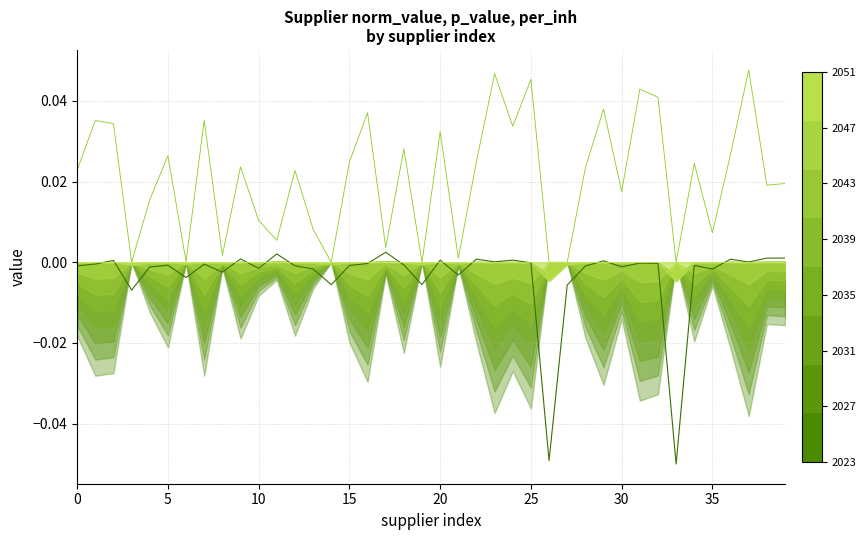

True or false: per_inh has more than 0 points higher than both neighbors.

False